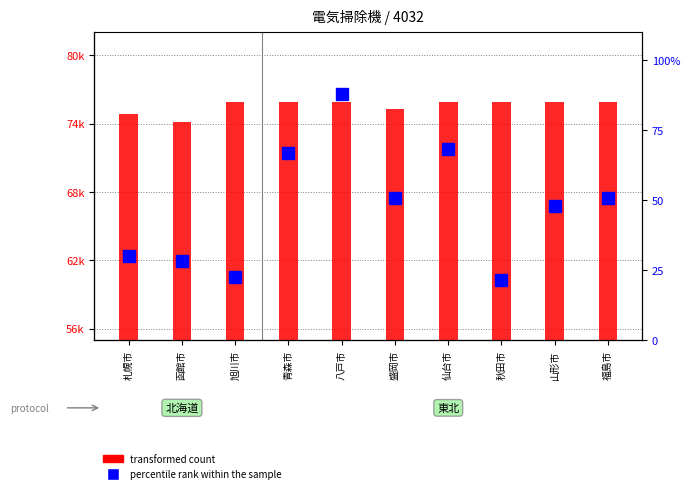

At 福島市, list the series in order from smallest to largest.

percentile rank within the sample, transformed count